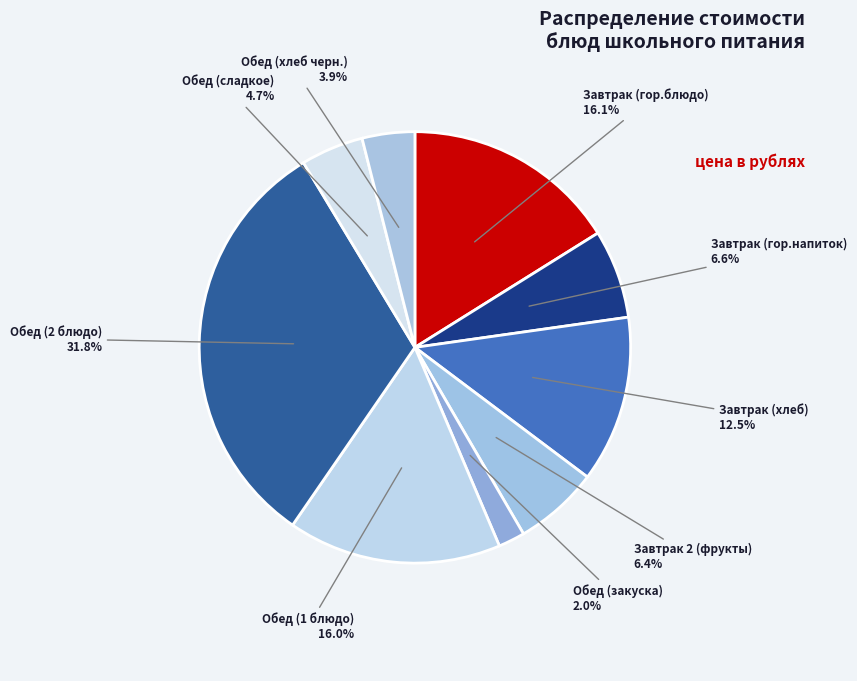

Does Обед (1 блюдо) account for over 50% of the chart?

No